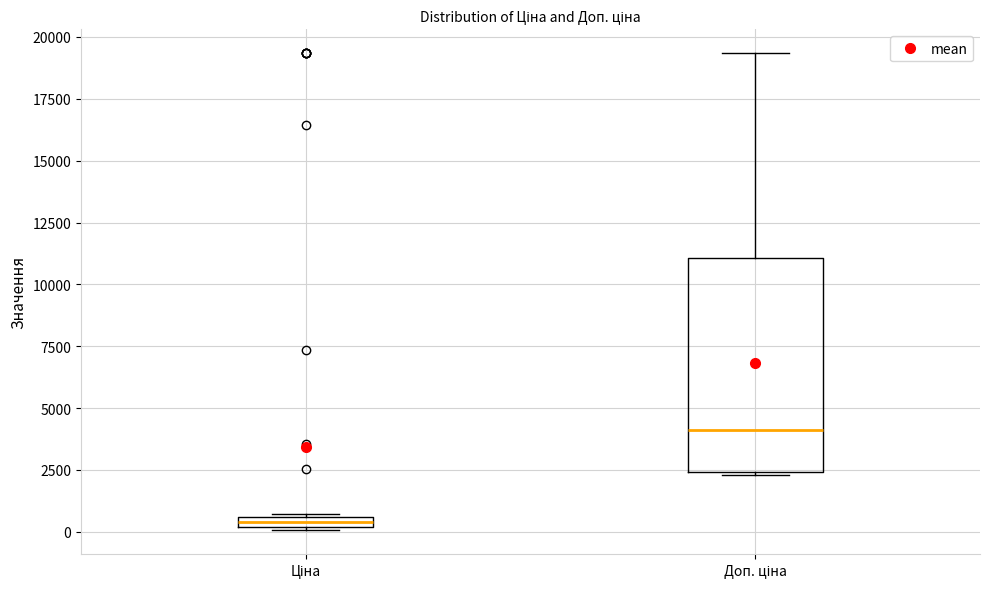

Which box is the tallest, from its lower edge to its upper edge?

Доп. ціна